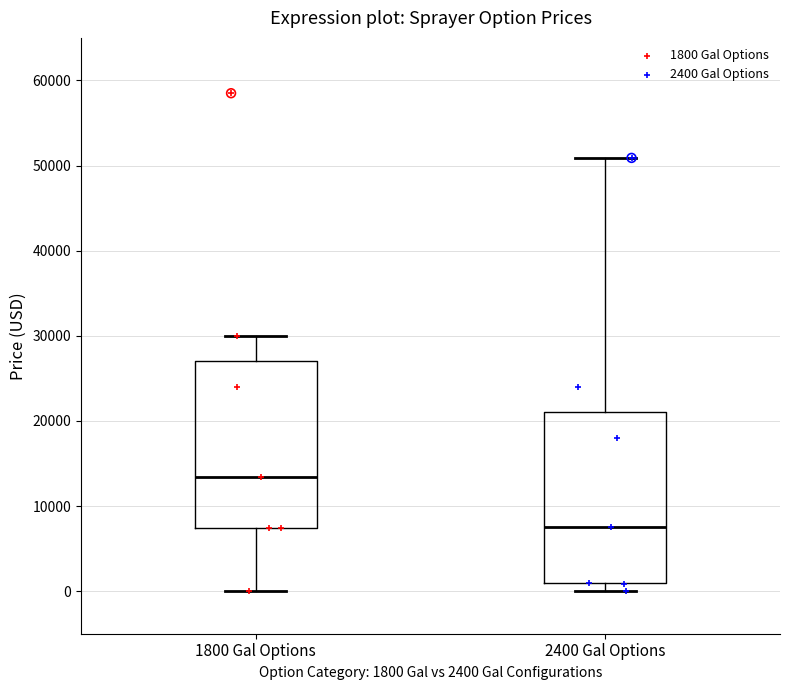

Where does the upper whisker of the box for 1800 Gal Options end on the y-axis? The values are not printed on the chart, so give them approximately, as read against the axis.

30000